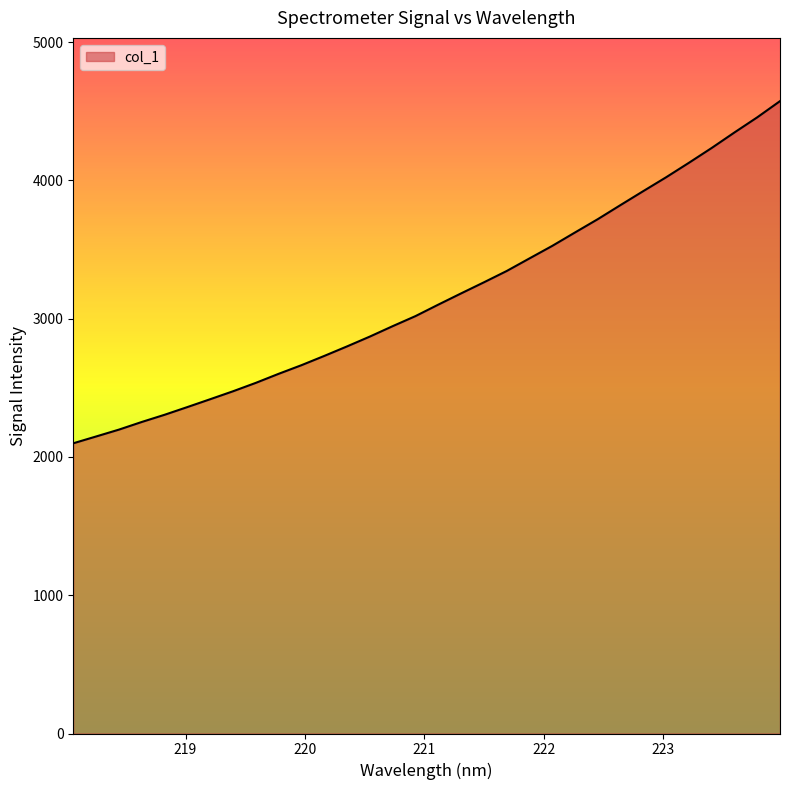

What is the smallest value displayed?

2099.1